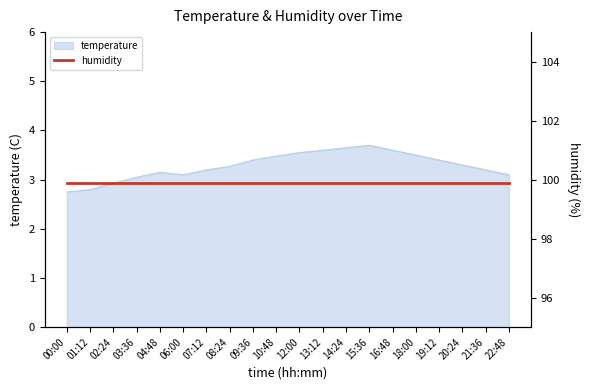

What is the value of the 8th point from the left?

3.3